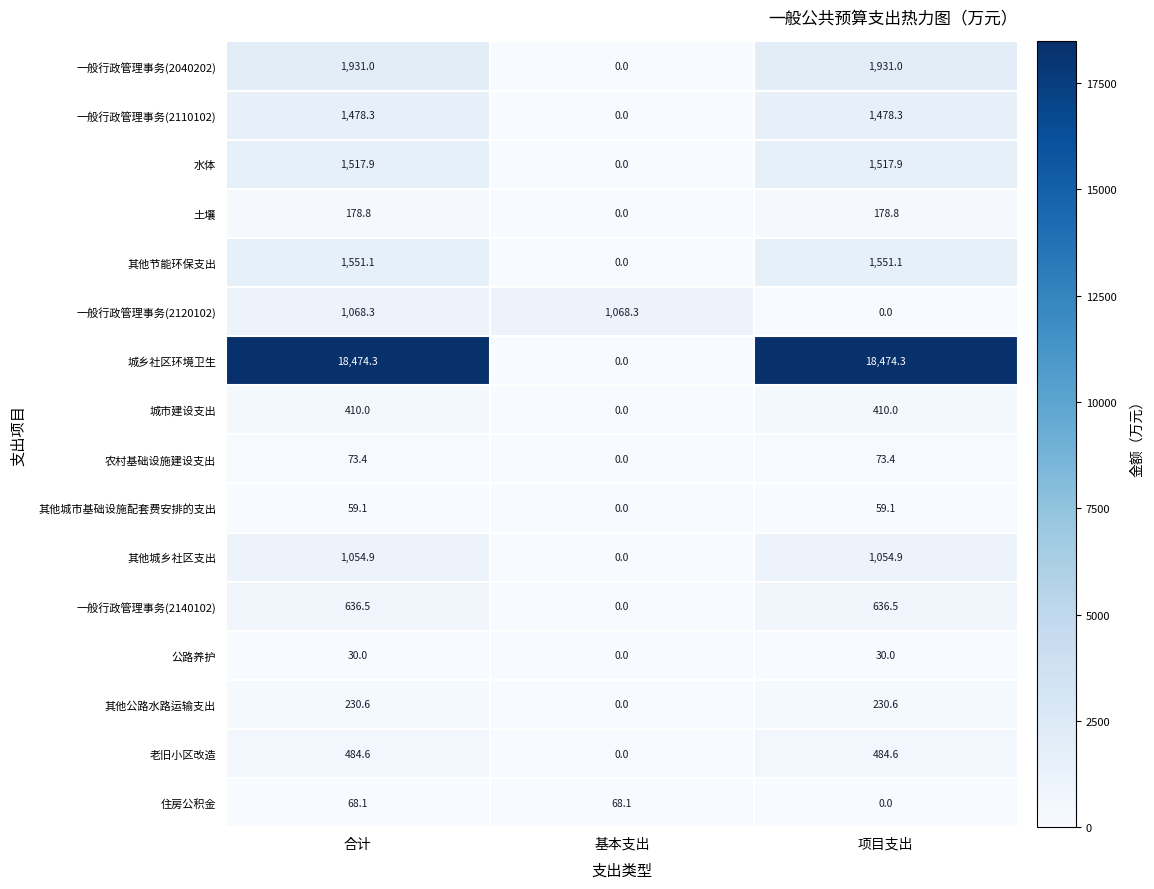

How many values in 城市建设支出 are above zero?

2